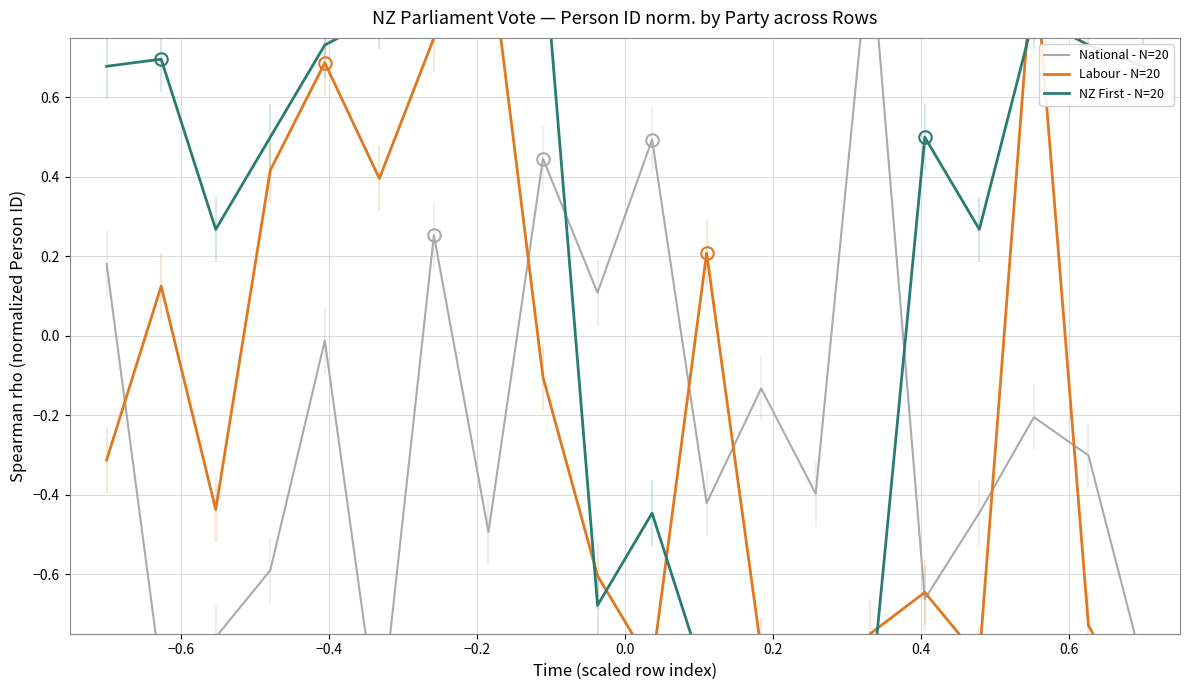

After their last crossing, which series has the higher values: Labour - N=20 or NZ First - N=20?

NZ First - N=20